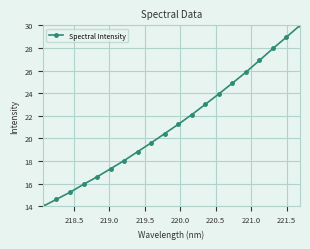

What is the value of the 7th point from the left?

18.0